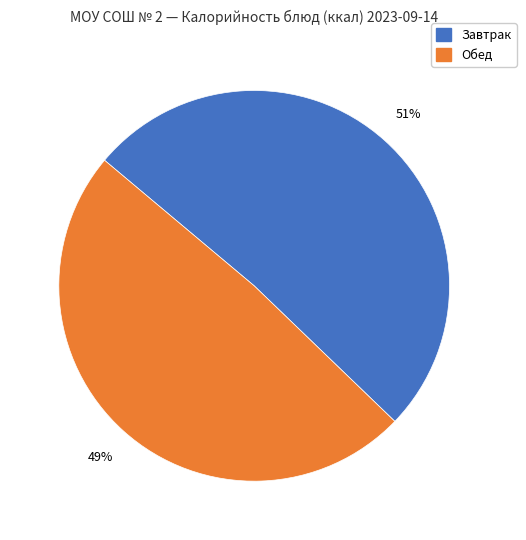

To the nearest percent, what is the average slice percentage?

50%